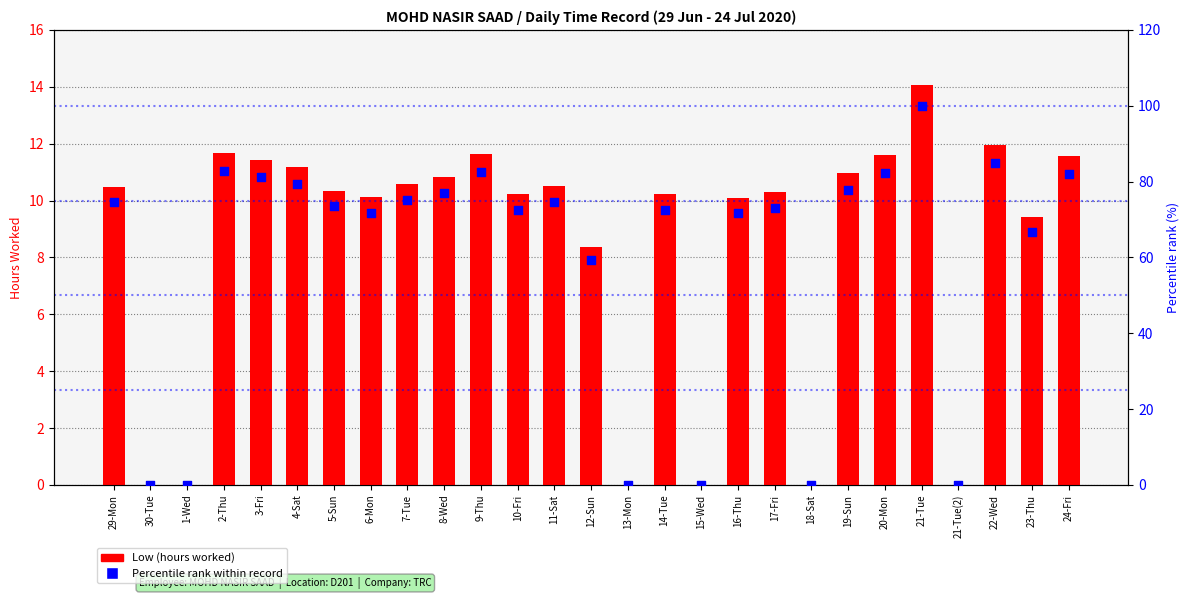

At which category is the sum across all series the highest?

21-Tue